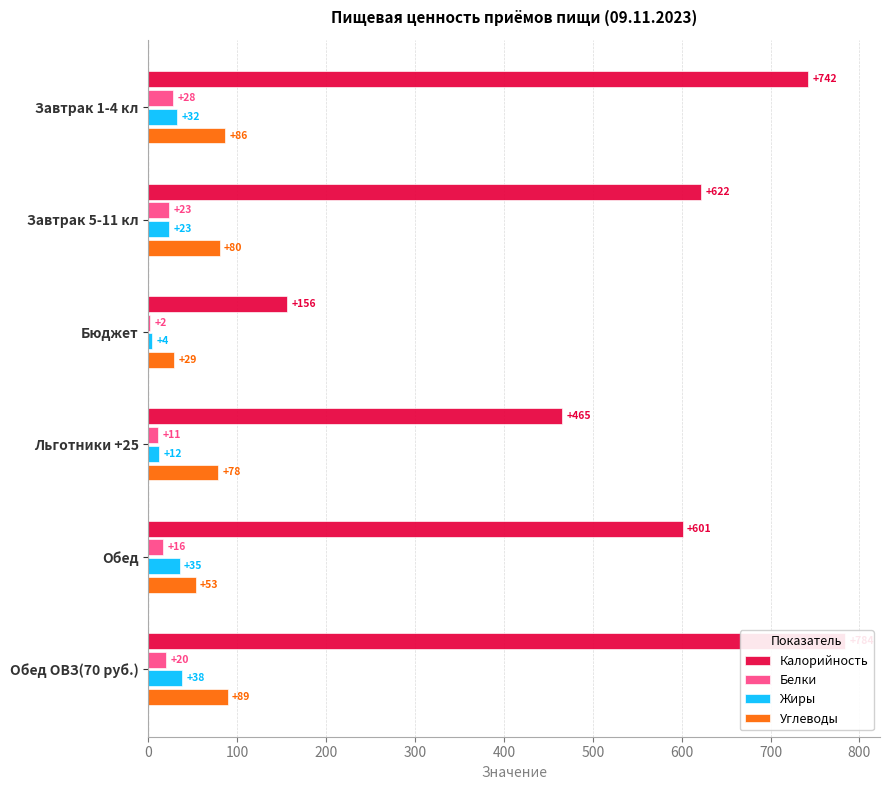

What is the value of the Жиры bar at the 3rd from the left?

4